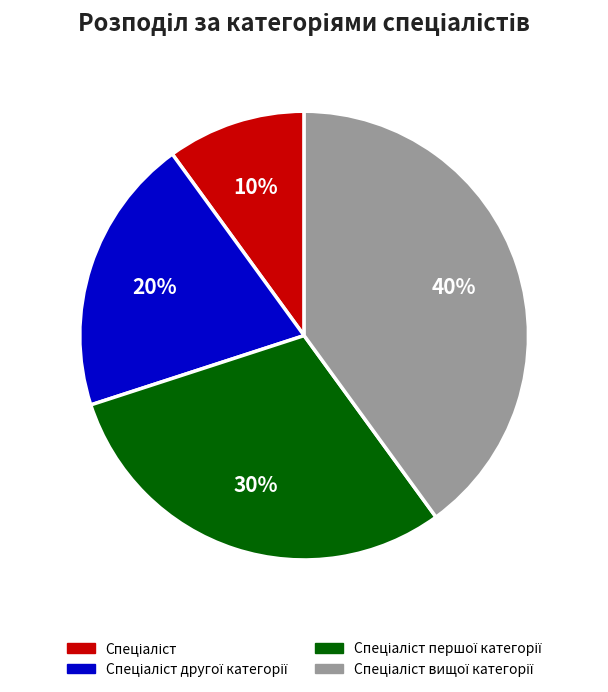

Is there a majority slice in this chart?

No